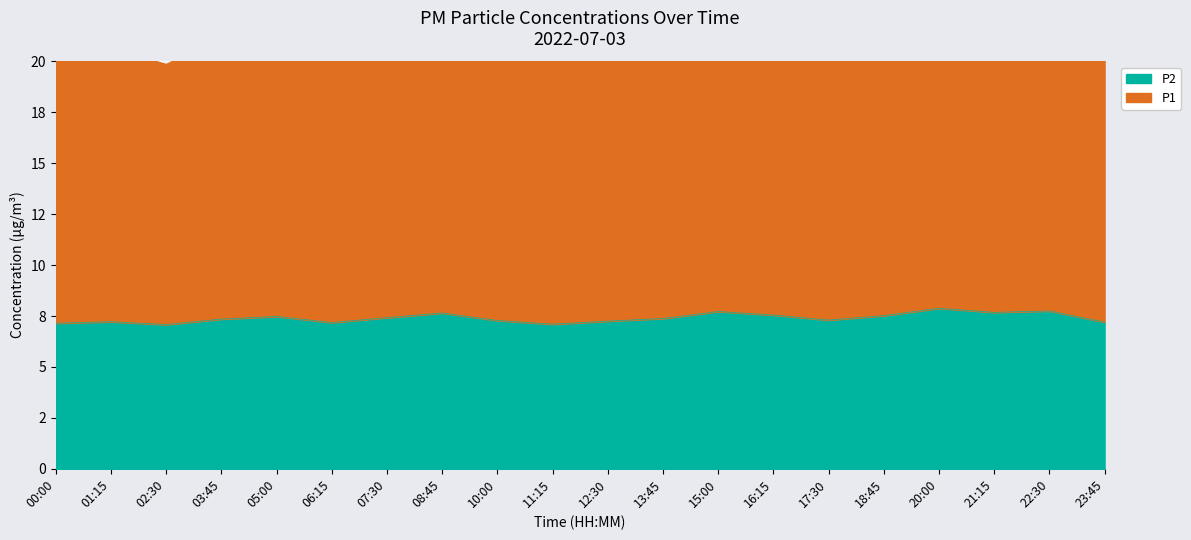

True or false: P1 has a value of 22.8 at 22:30.

True